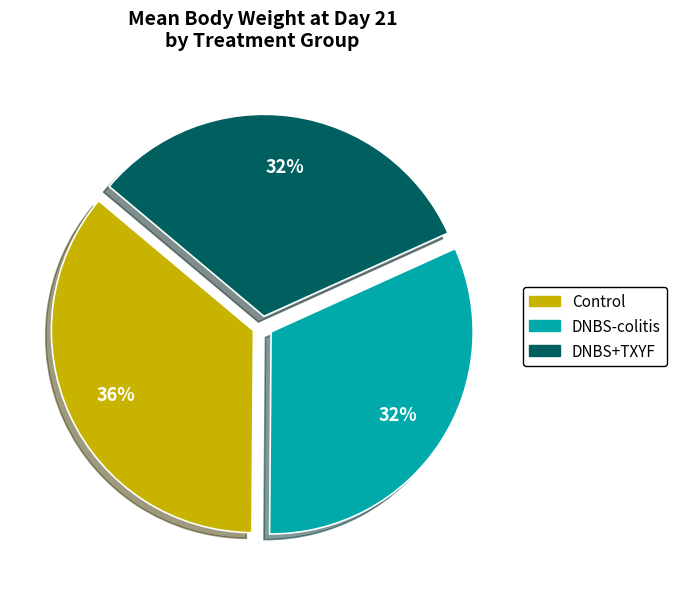

What percentage is the Control slice, to the nearest percent?

36%